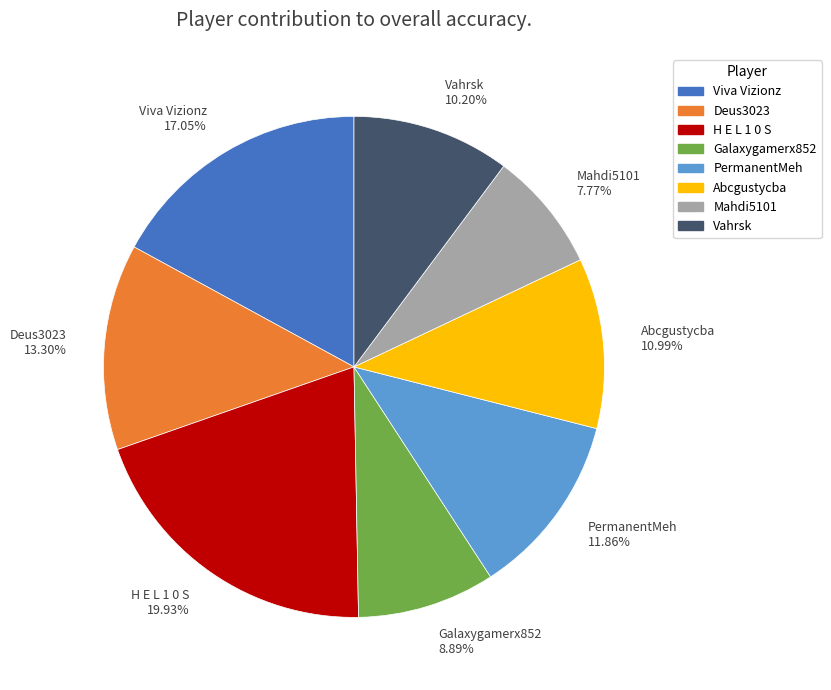

Combined, do Galaxygamerx852 and Viva Vizionz account for over 50%?

No